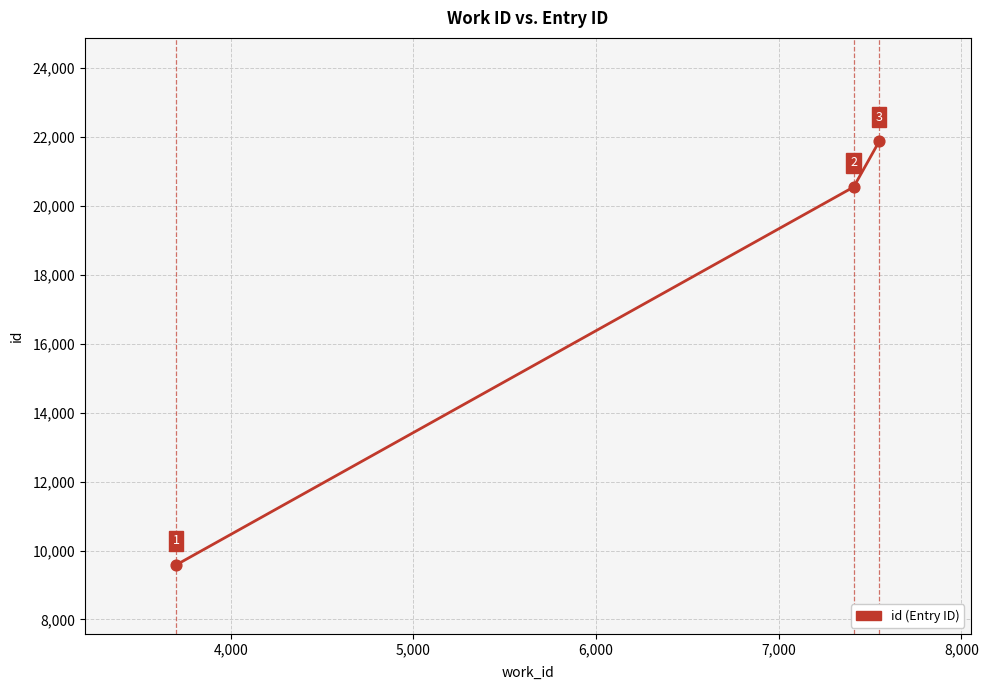

What is the smallest value displayed?

9581